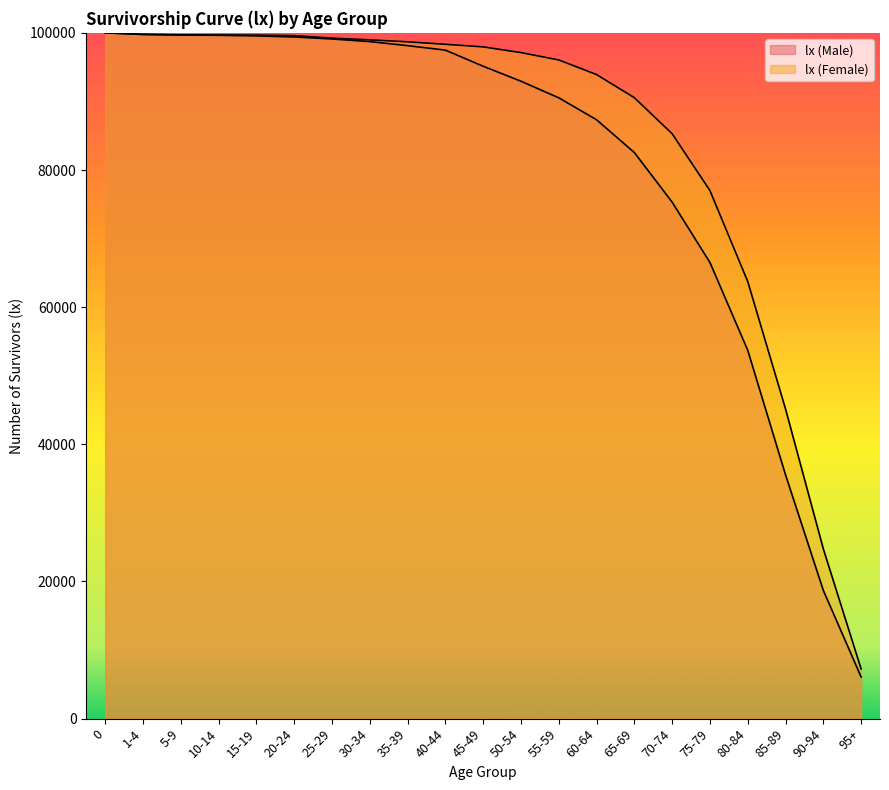

Rank the series by their maximum value, from lowest to highest.

lx (Male), lx (Female)